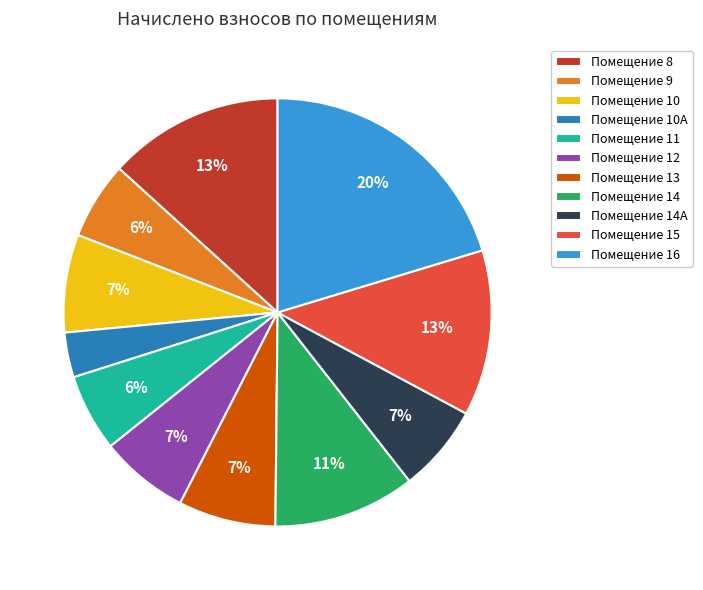

Count the number of slices in the pie.

11